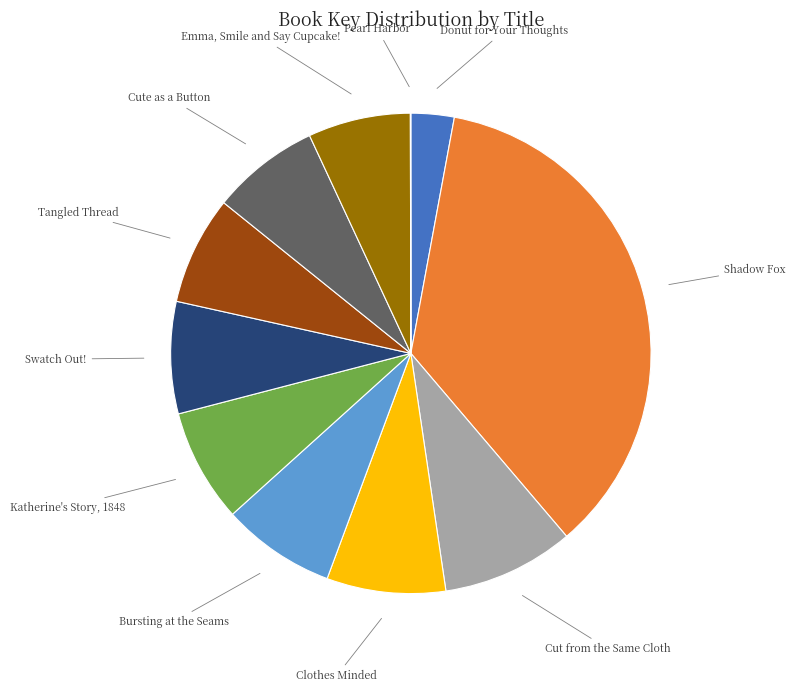

What is the largest slice in the pie chart?

Shadow Fox